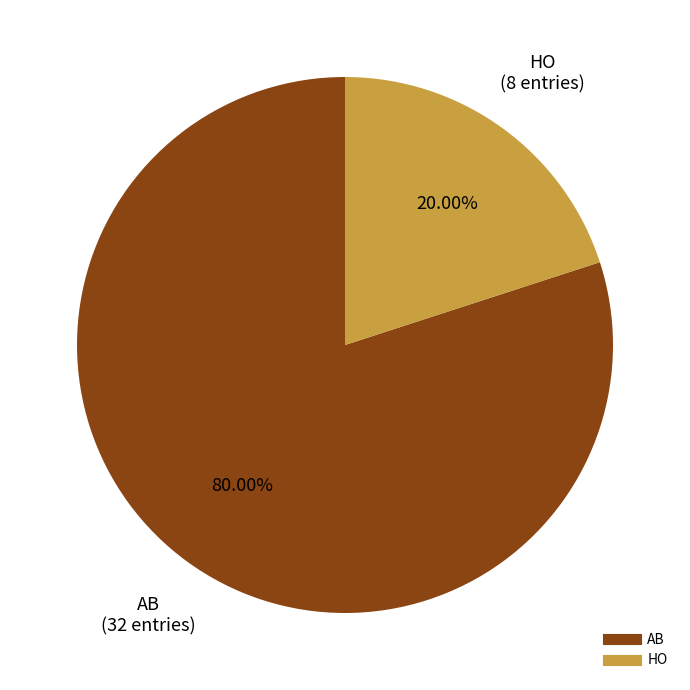

Is it true that AB is 94% of the pie?

False